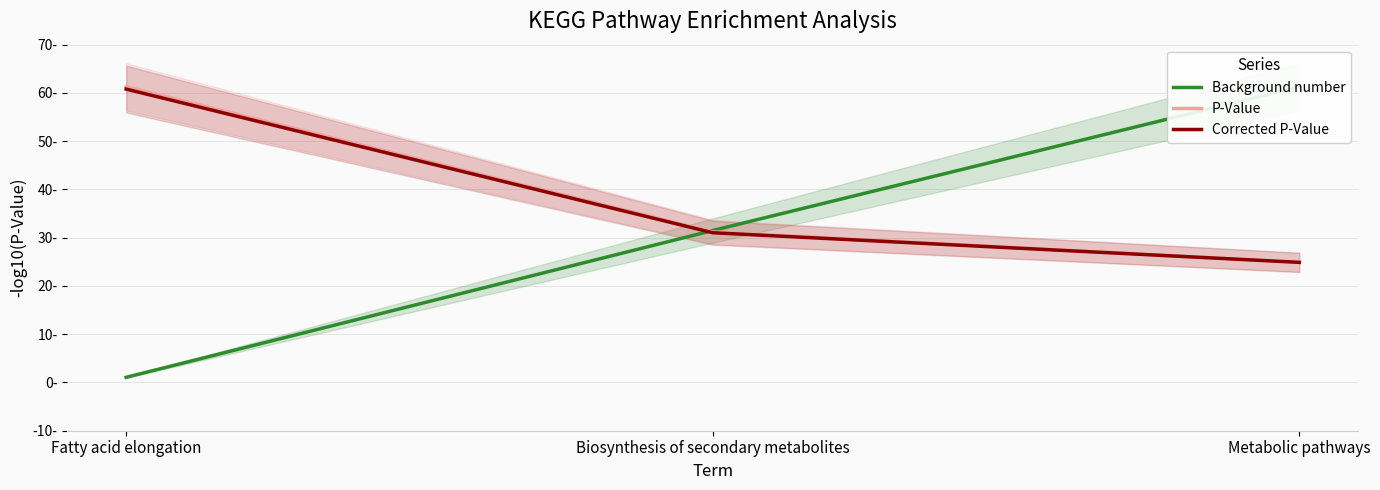

What is the value of the Background number point at the 2nd from the left?

31.5